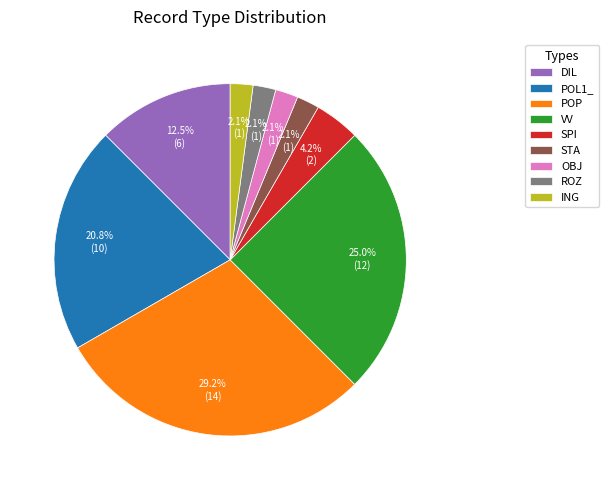

What percentage is NOT represented by OBJ?

97.9%